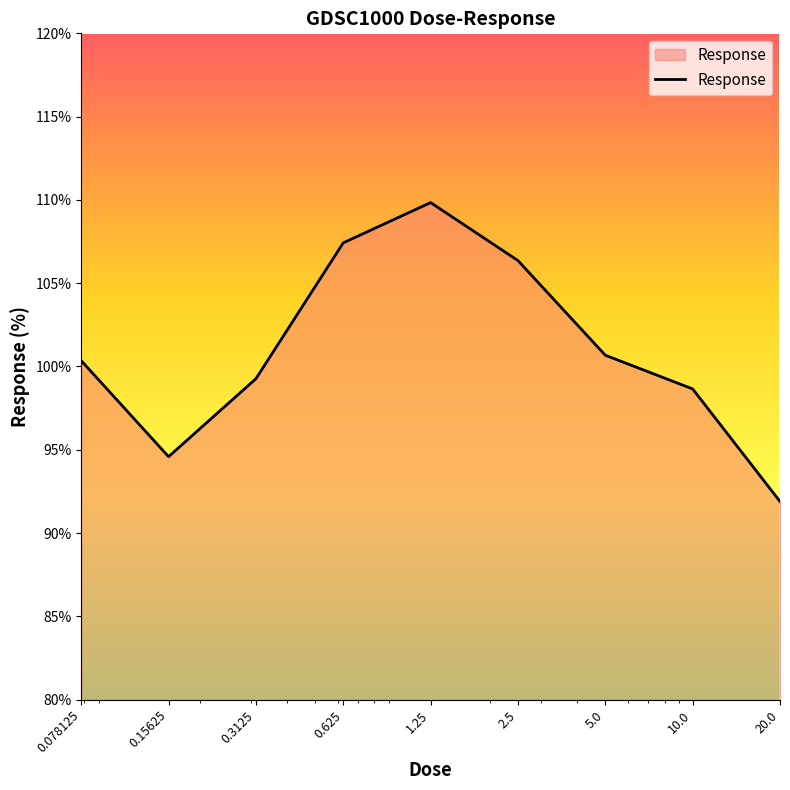

What is the greatest value displayed?

109.8